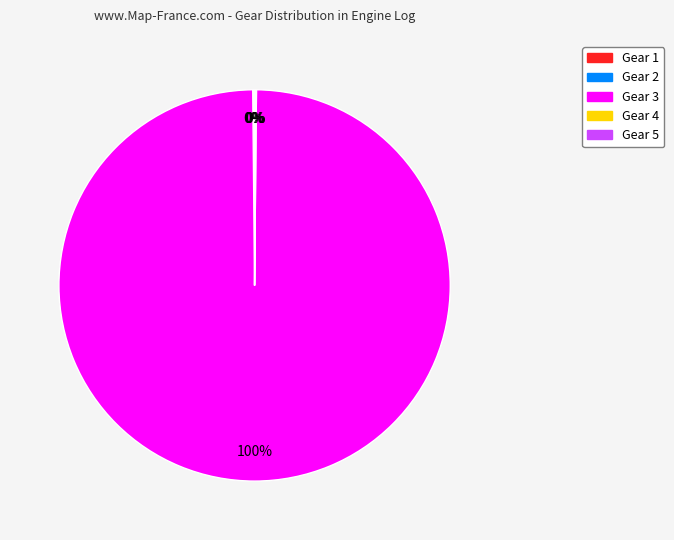

Which category has the biggest portion of the pie?

Gear 3